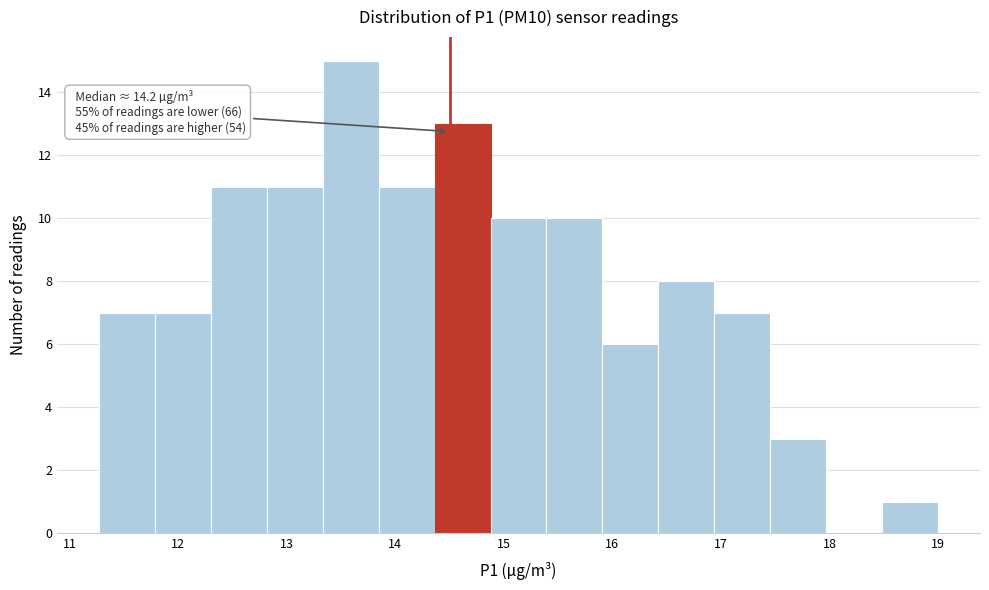

Which range on the x-axis has the tallest bar?

13.3 to 13.8